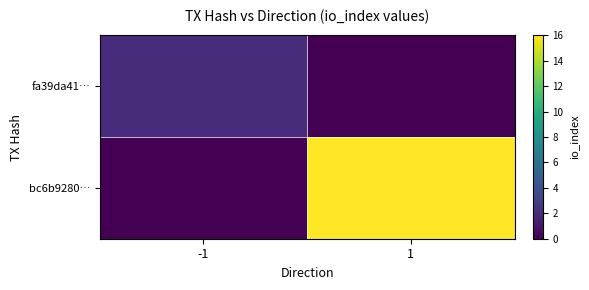

Reading left to right, what are all the values shown in this chart?

fa39da41…: -1=2	1=0
bc6b9280…: -1=0	1=16